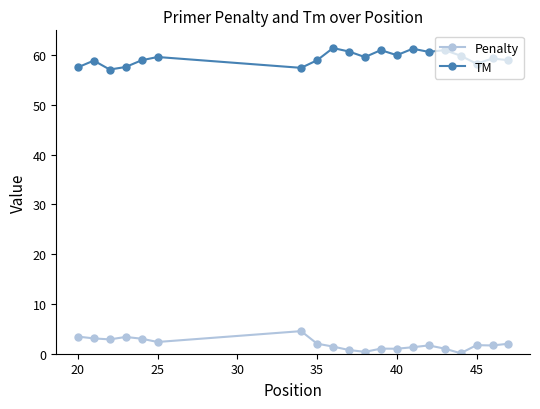

What is the difference between the second highest and second lowest values in the Penalty series?

3.1